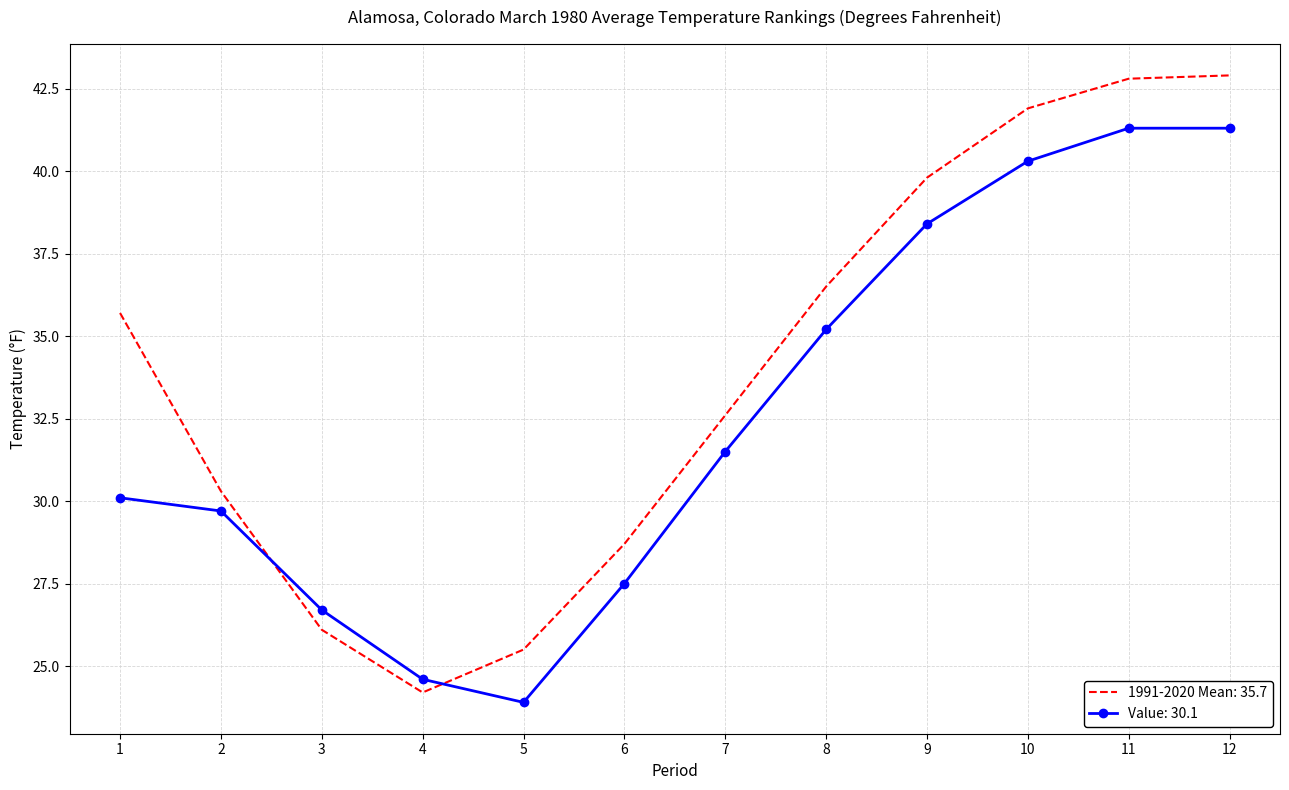

At how many categories does at least one series exceed 37?

4